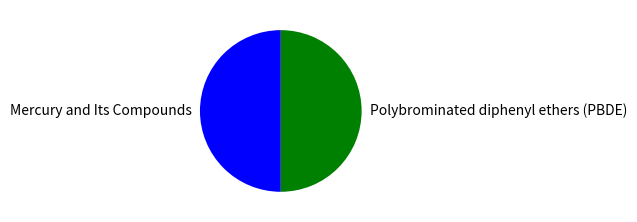

Approximately how many times larger is the value at Mercury and Its Compounds compared to Polybrominated diphenyl ethers (PBDE)?

1.0